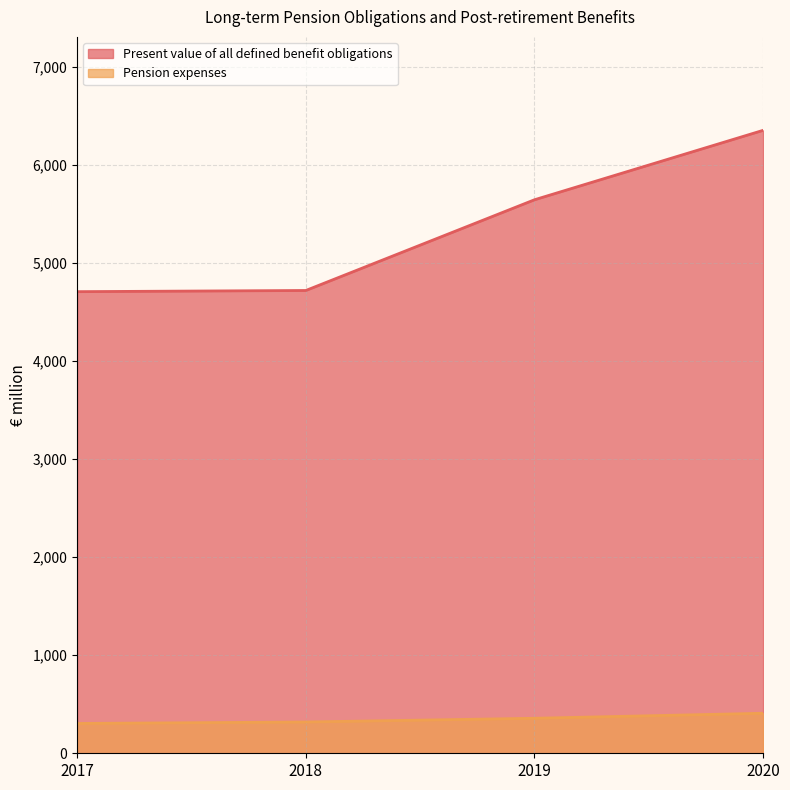

Does the chart have visible grid lines?

Yes